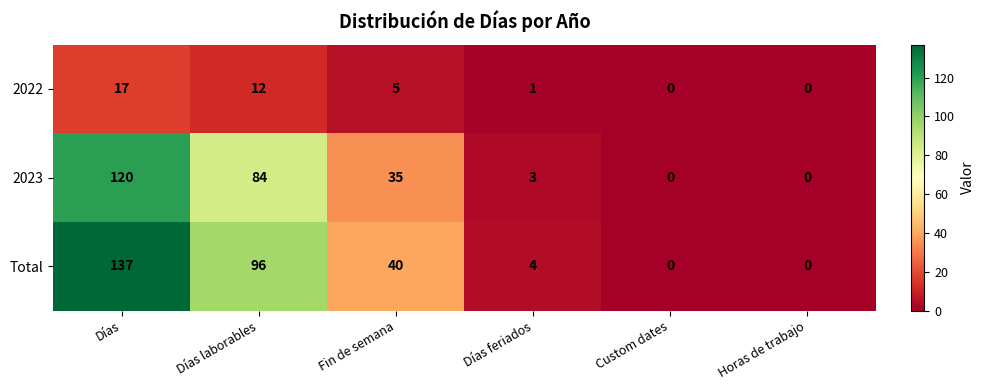

Between Días feriados and Horas de trabajo, which series saw the biggest shift?

Total